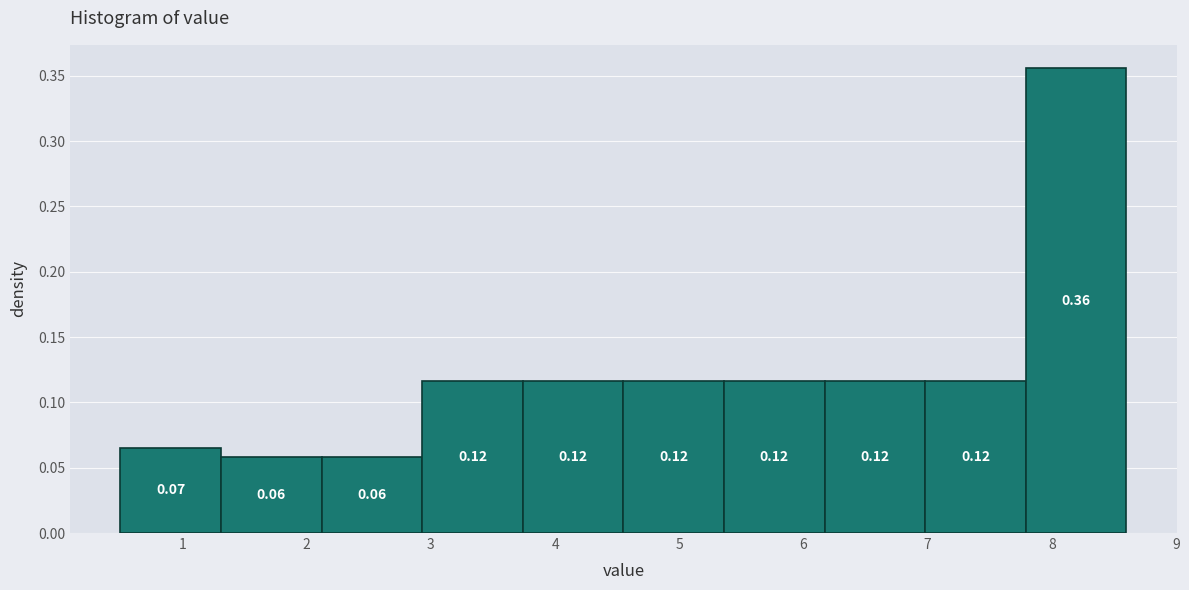

Over which range of the x-axis is the bar tallest?

7.79 to 8.60